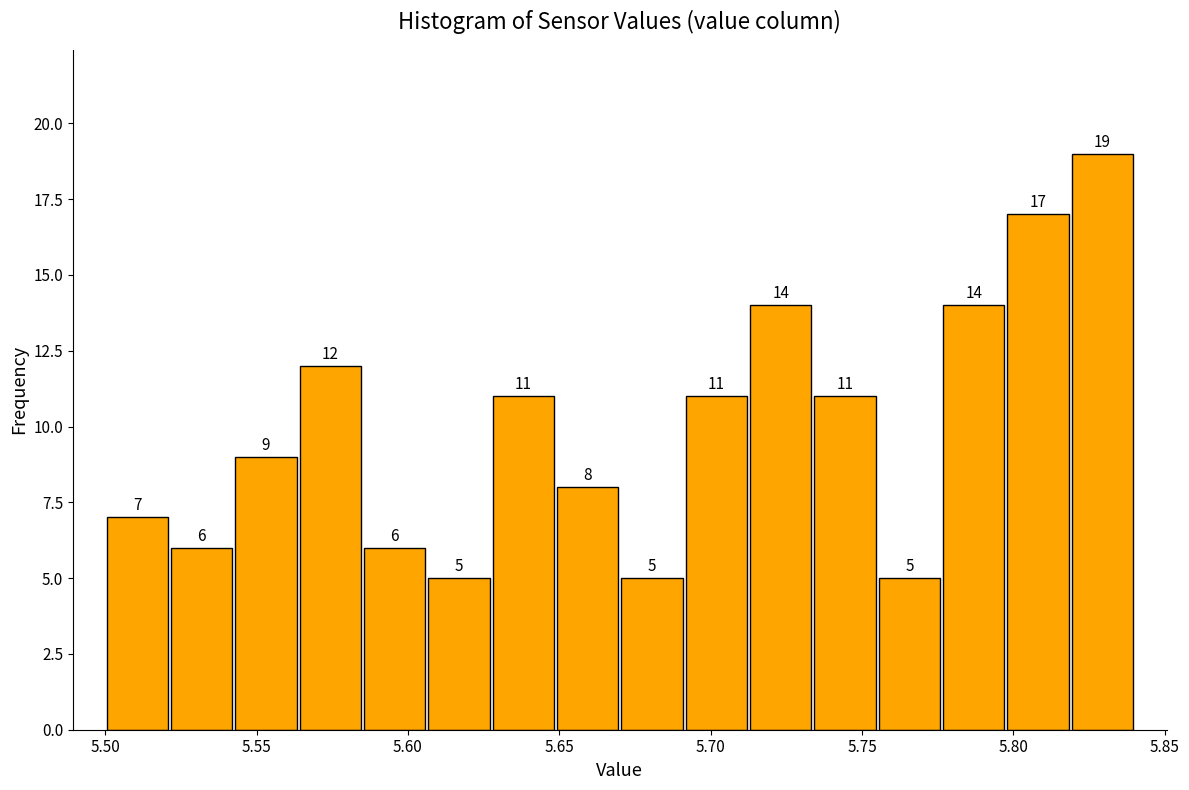

How tall is the bar that spans 5.800 to 5.820 on the x-axis? The bar edges are not printed on the chart, so give them approximately, as read against the axis.

17